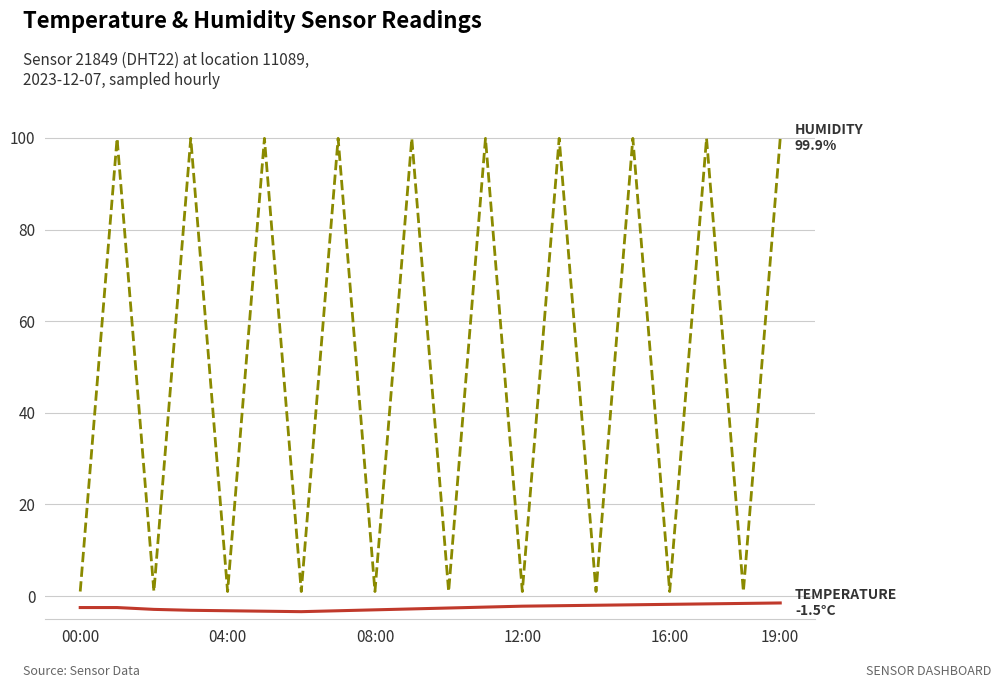

What is the smallest value displayed?

-3.4